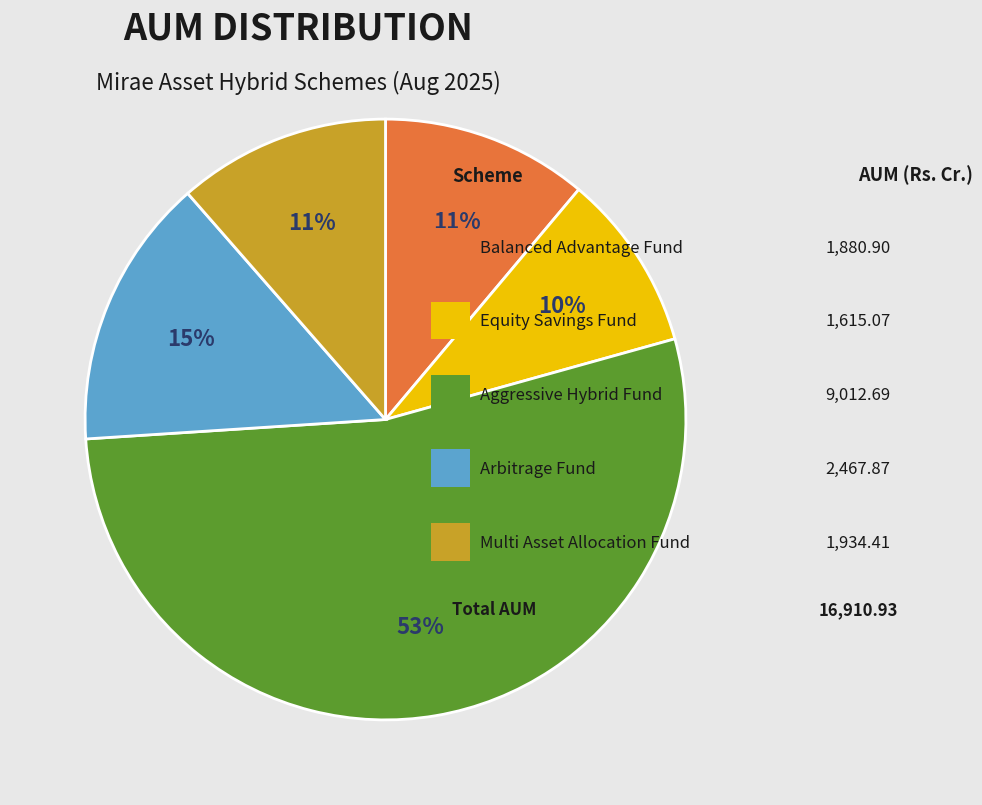

To the nearest percent, what is the average slice percentage?

20%